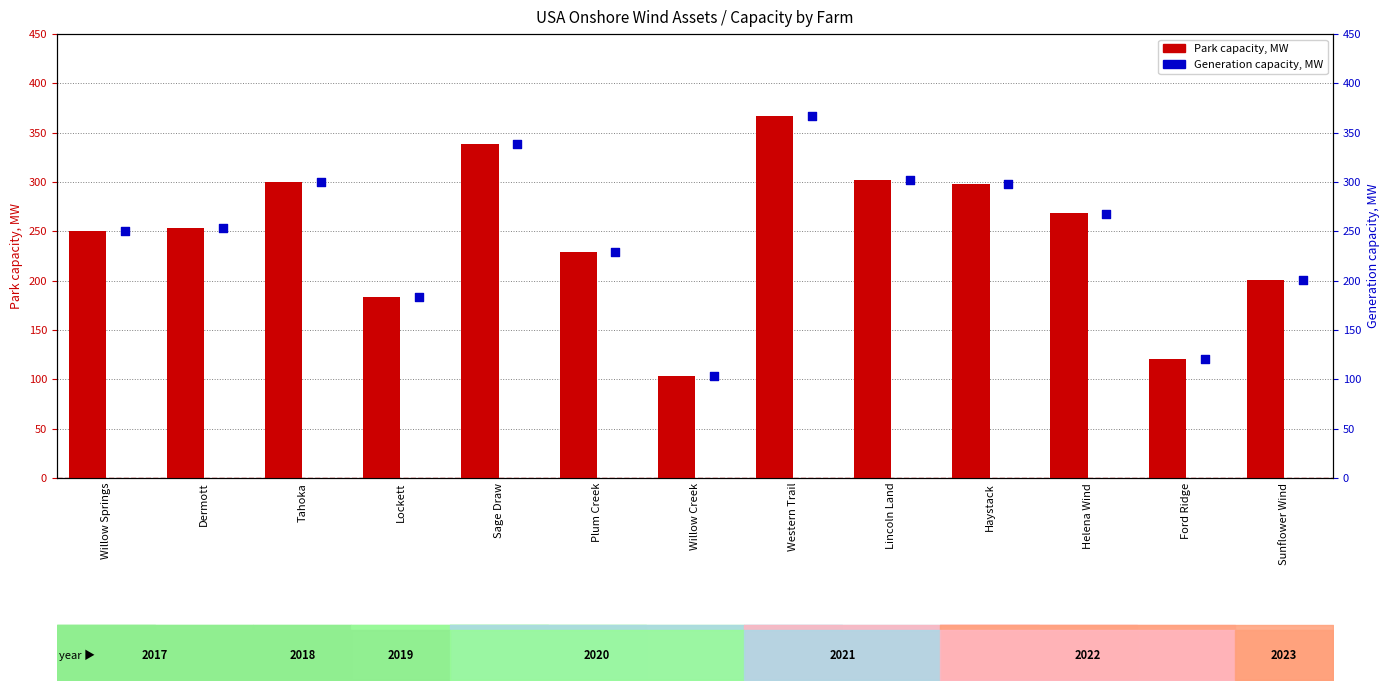

At how many categories does at least one series exceed 254?

6